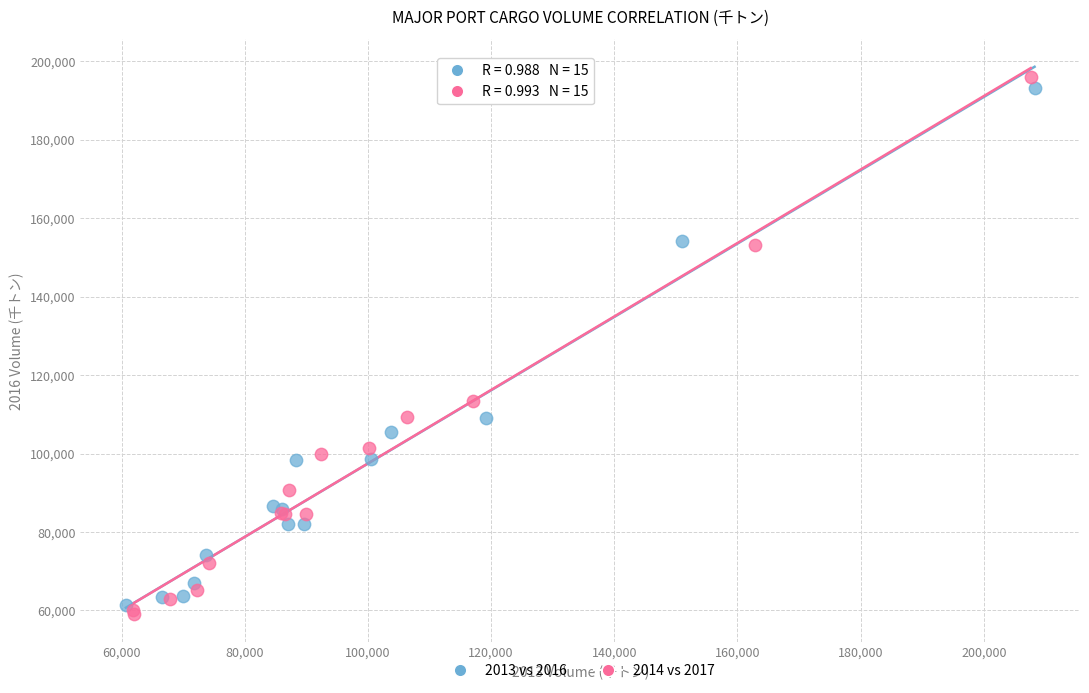

Which series has the widest spread of Y values?

2014 vs 2017